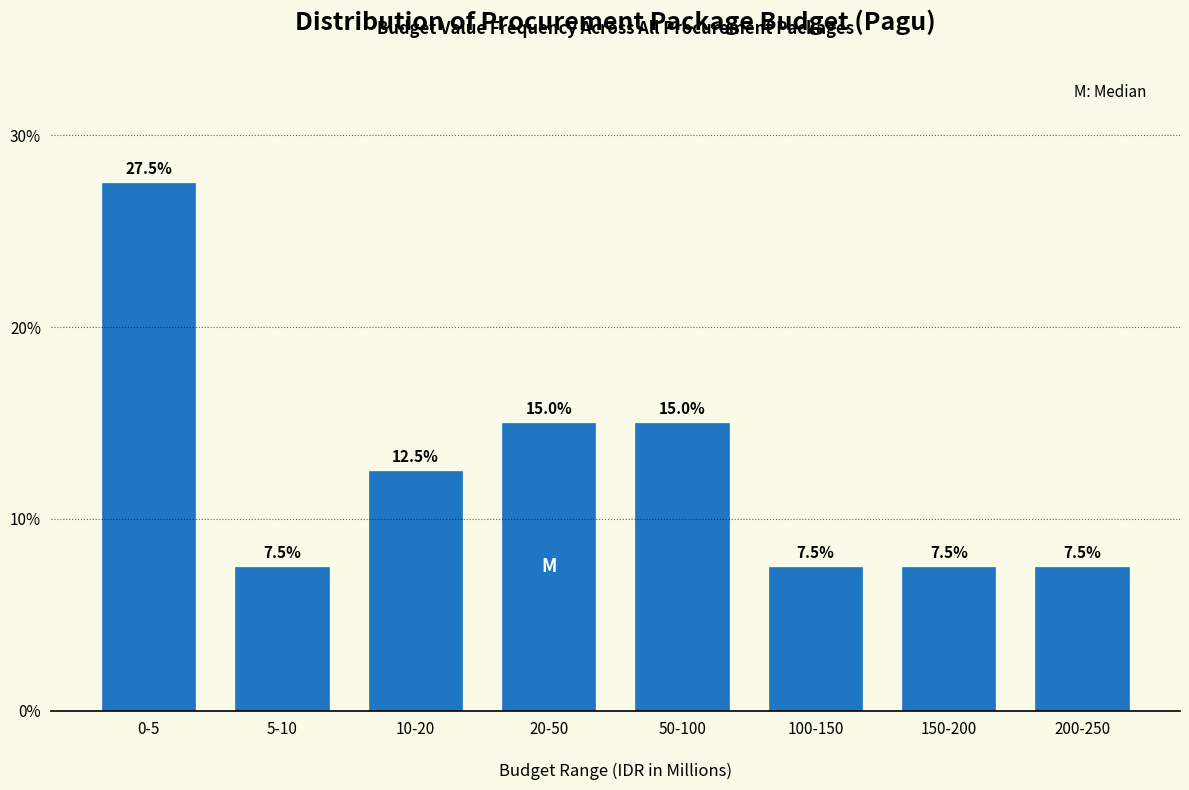

Reading left to right, transcribe all the data shown in this chart.

27.5	7.5	12.5	15.0	15.0	7.5	7.5	7.5